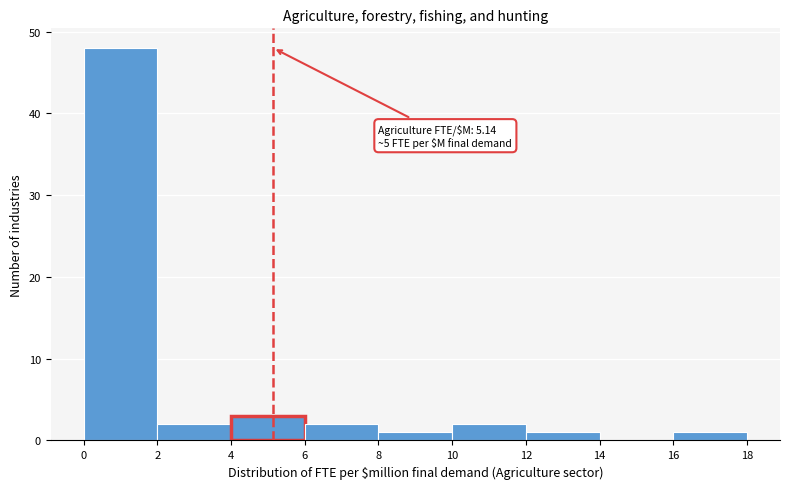

Which range on the x-axis has the tallest bar?

0 to 2